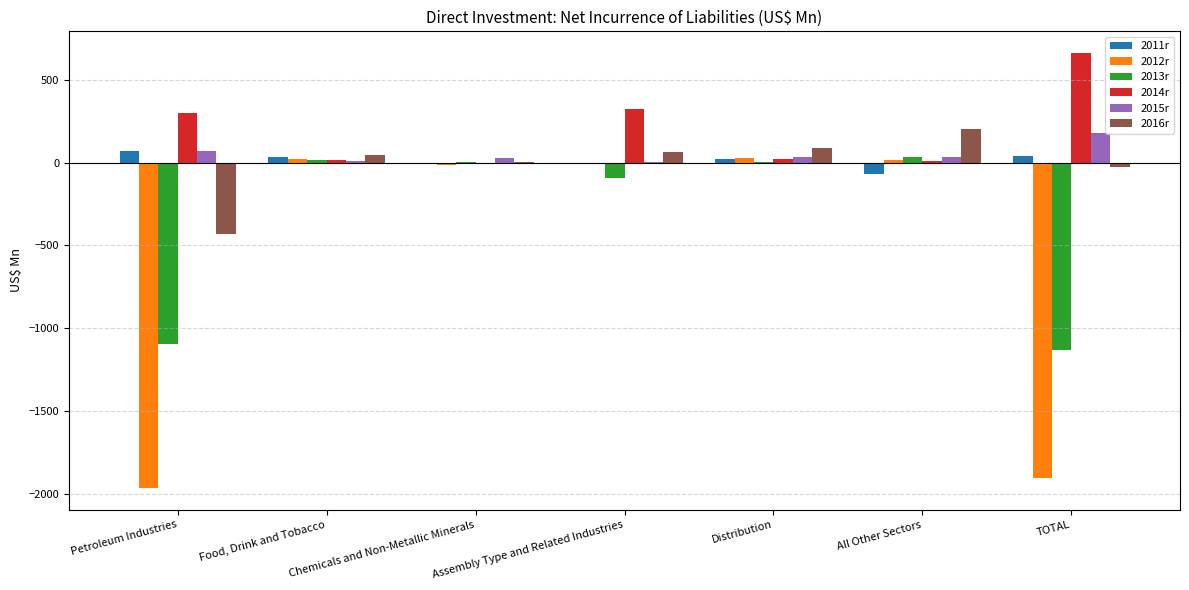

The 2011r series shows 41.0 at TOTAL. True or false?

True